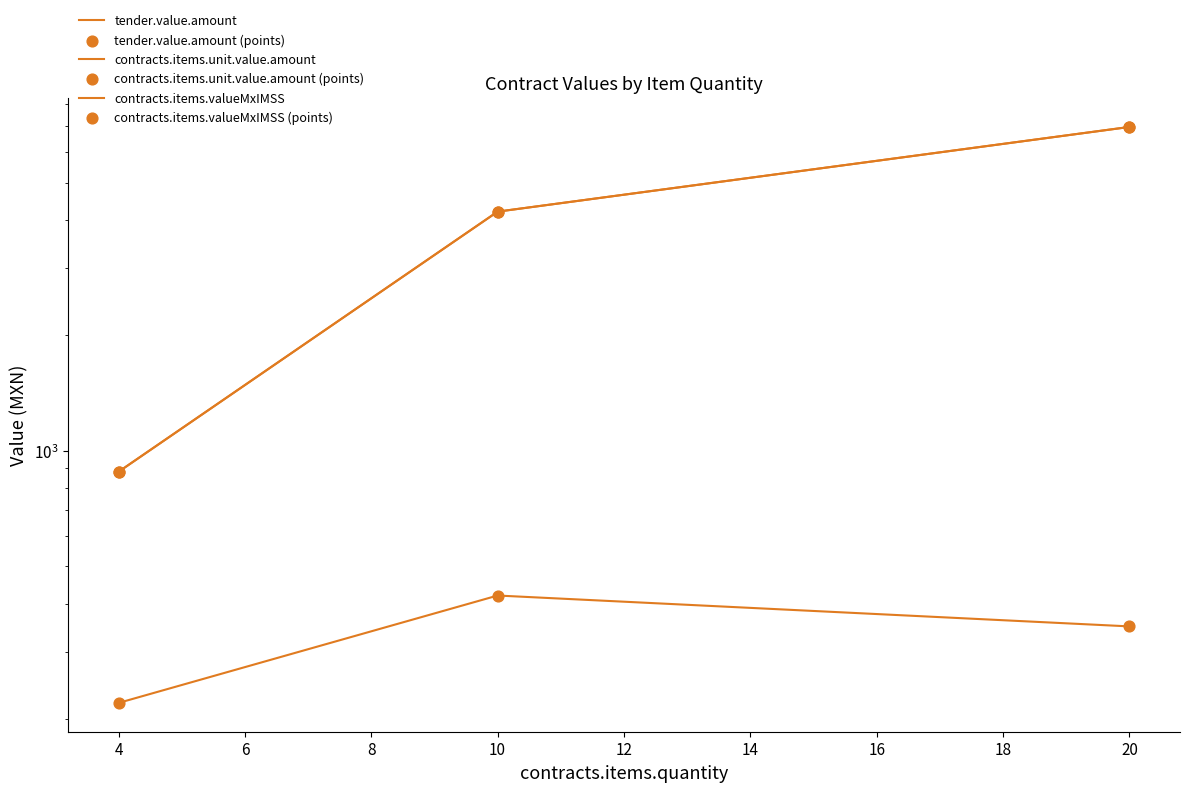

Which series reaches the minimum Y coordinate?

contracts.items.unit.value.amount